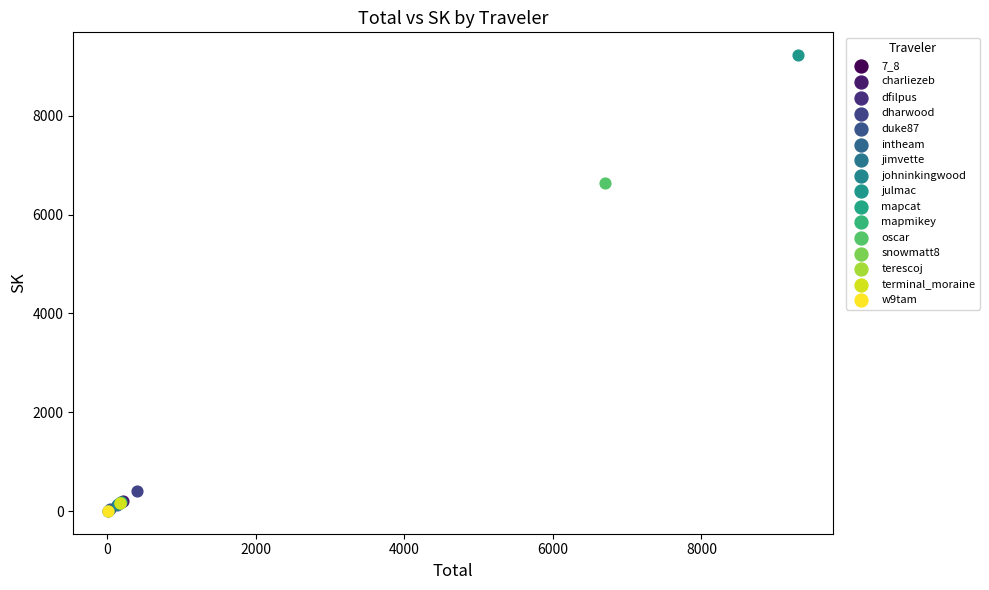

What are all the series names shown in the legend?

7_8, charliezeb, dfilpus, dharwood, duke87, intheam, jimvette, johninkingwood, julmac, mapcat, mapmikey, oscar, snowmatt8, terescoj, terminal_moraine, w9tam